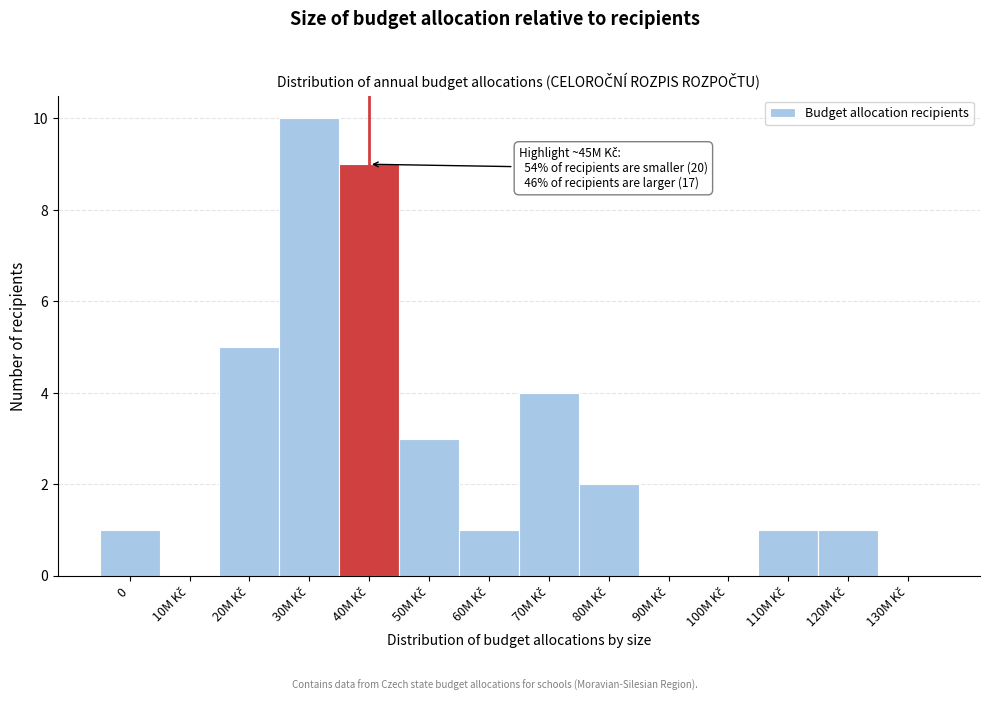

What is the greatest value displayed?

10